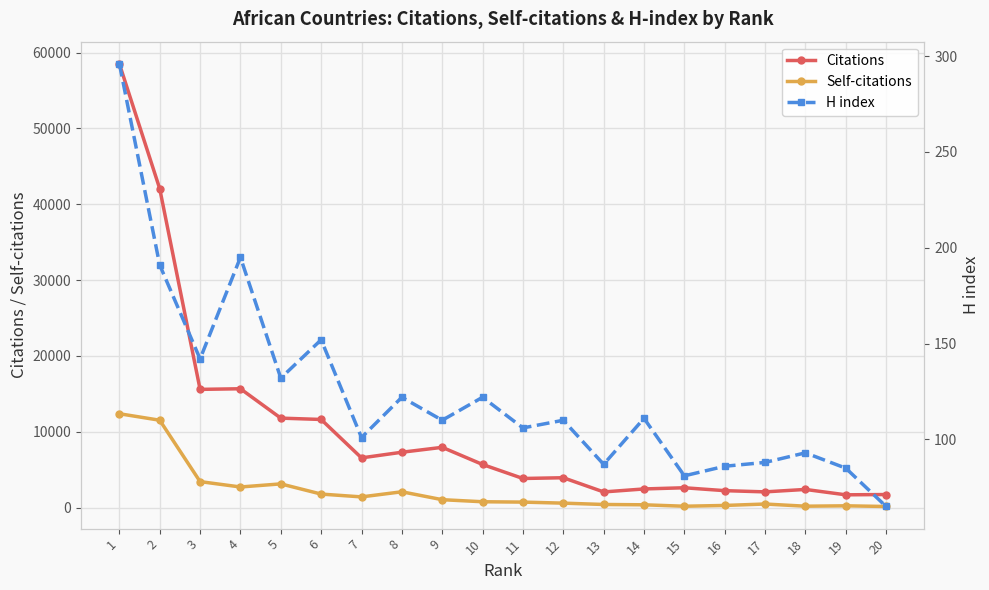

Is the value of H index at 5 greater than the value of Citations at 1?

No